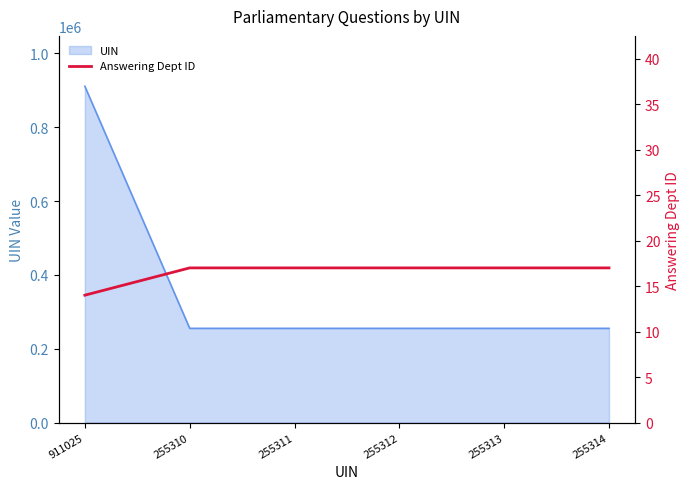

Is it true that UIN equals 255314 at 255314?

True